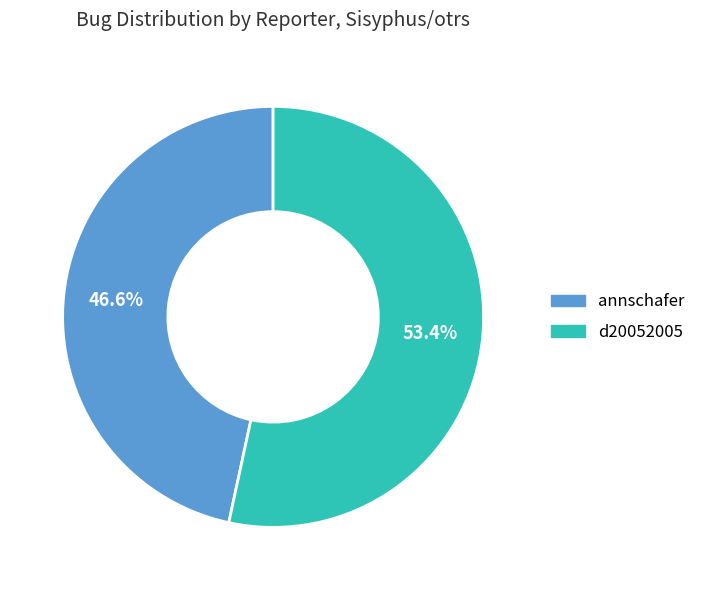

To the nearest percent, what percentage of the pie is d20052005?

53%